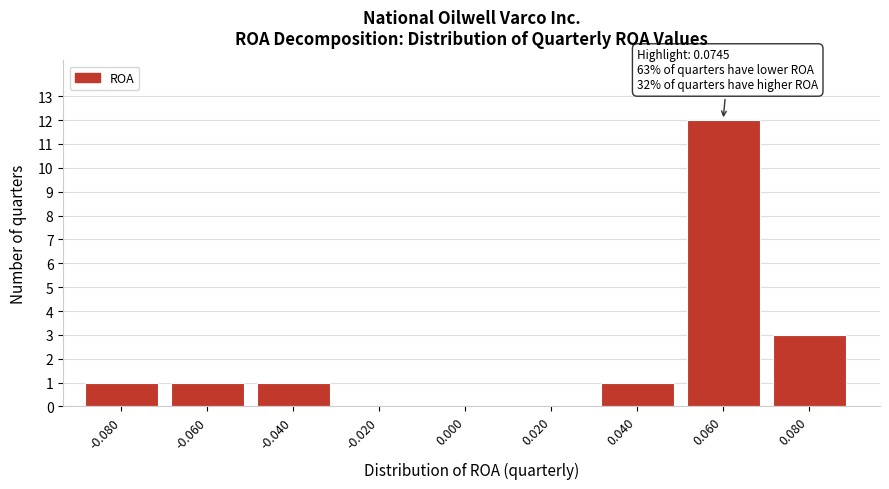

Reading right to left, what are all the values shown in this chart?

0.080=3	0.060=12	0.040=1	0.020=0	0.000=0	-0.020=0	-0.040=1	-0.060=1	-0.080=1